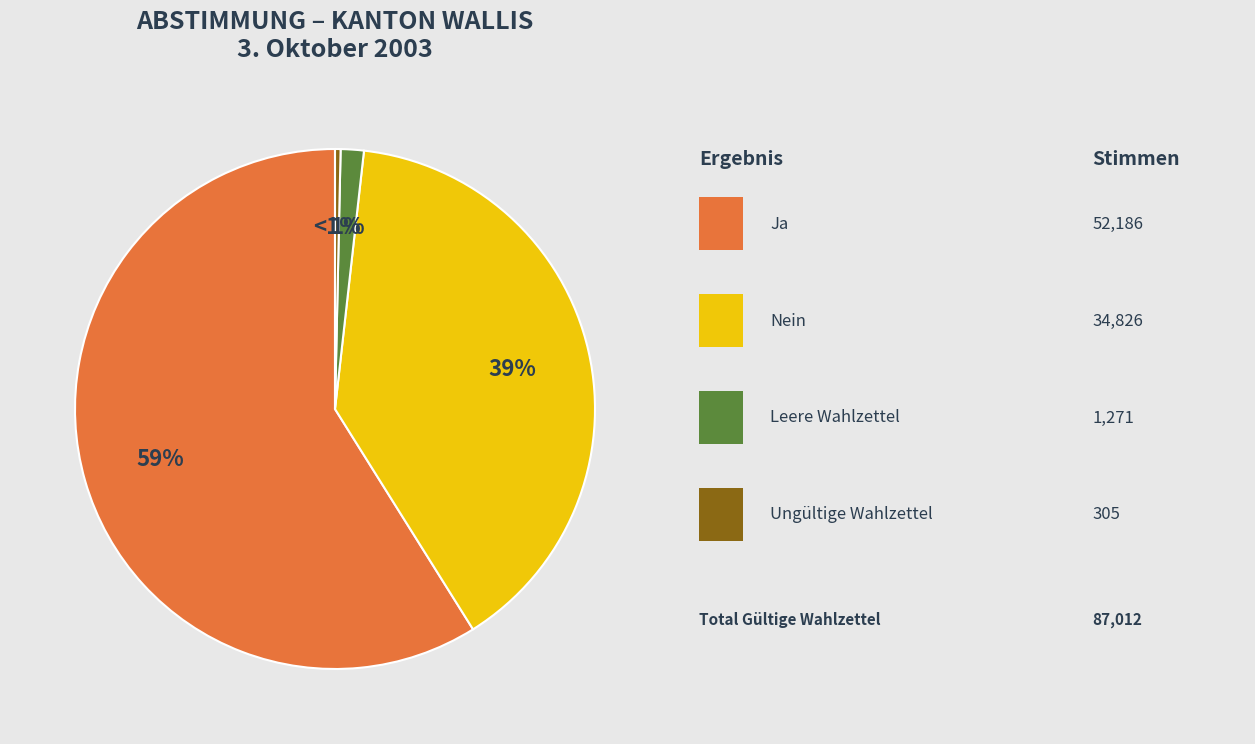

Which category has the biggest portion of the pie?

Ja